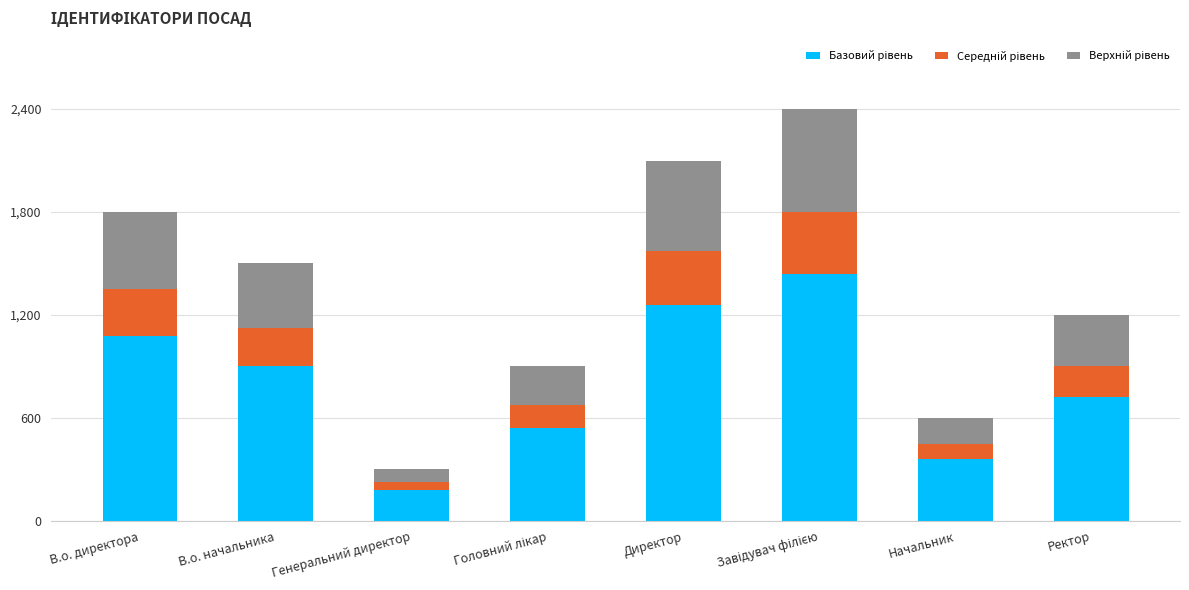

What is the total value across all series at Ректор?

1200